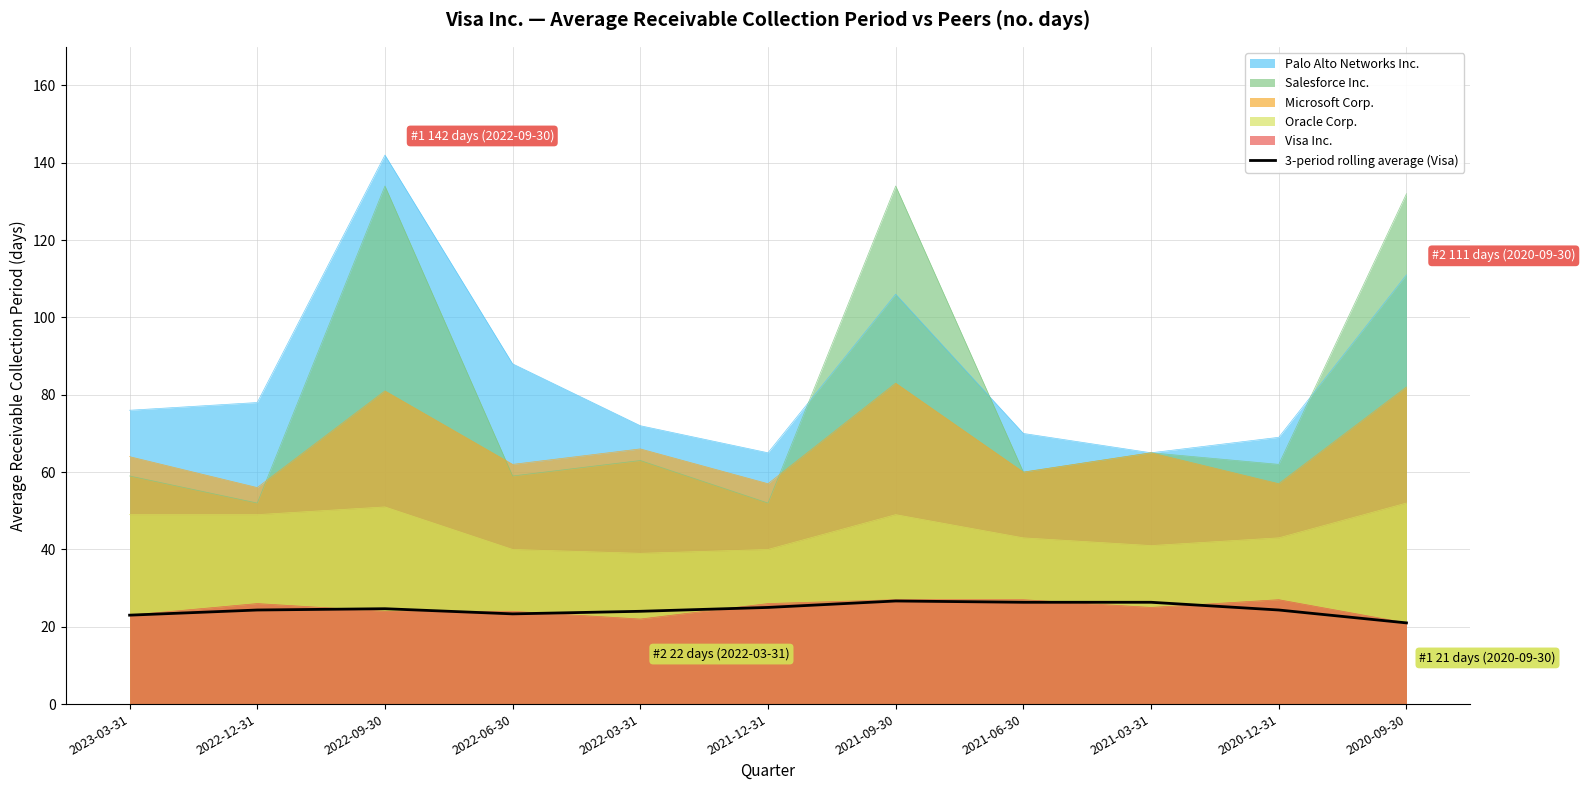

What is the difference between the maximum and minimum values?

5.7